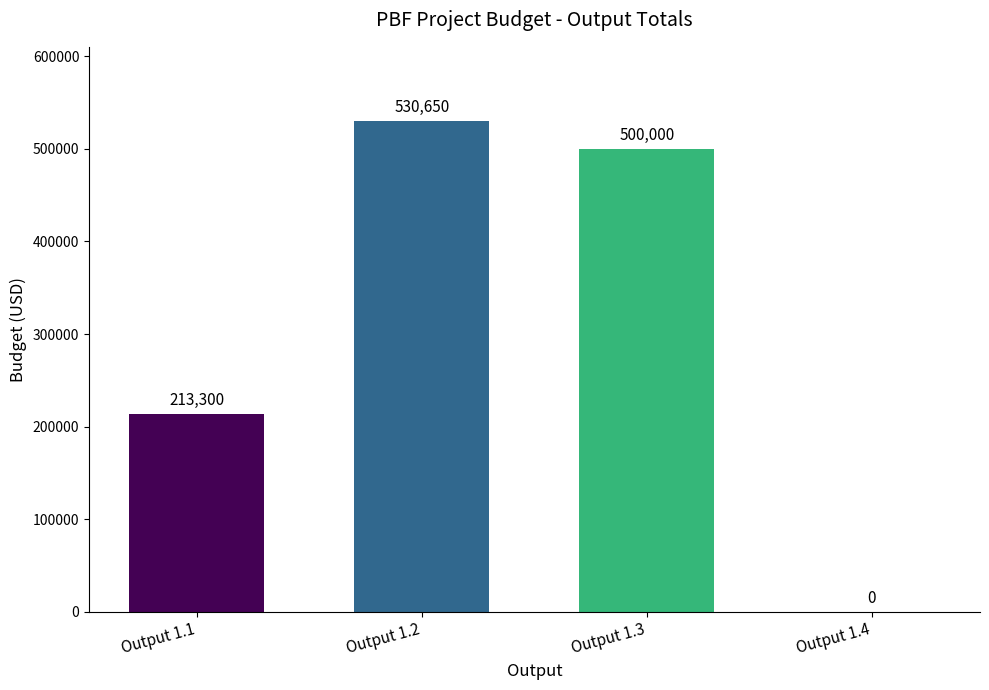

Reading right to left, transcribe all the data shown in this chart.

0	500000	530650	213300